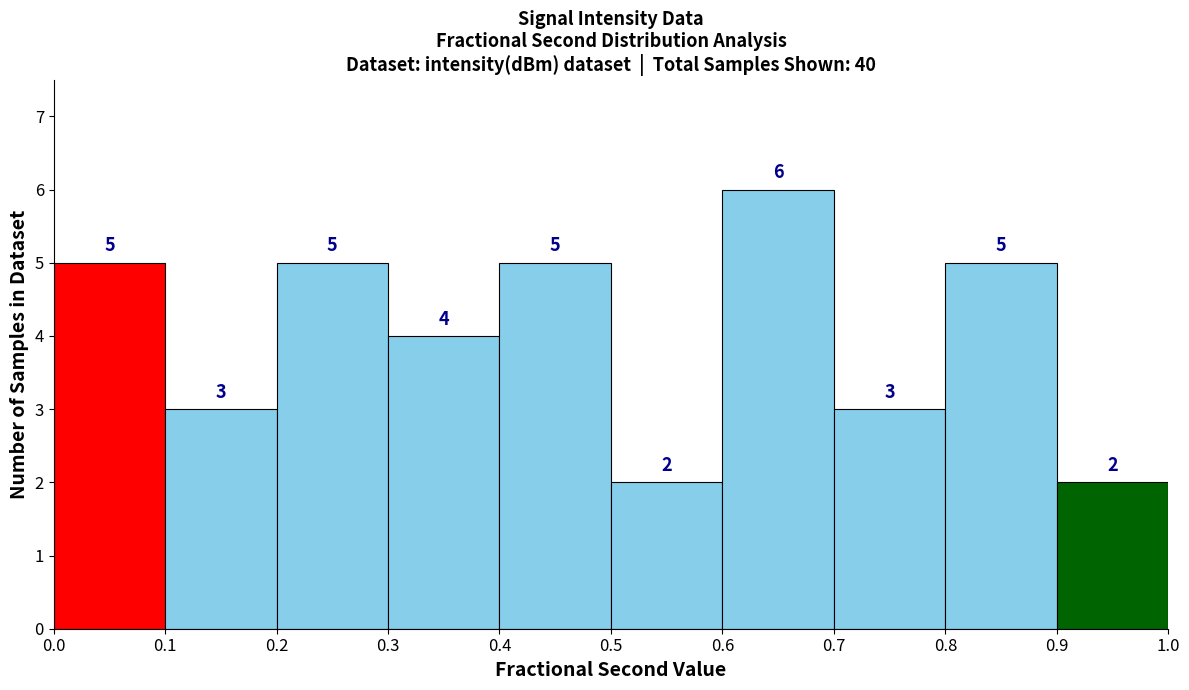

How tall is the bar that spans 0.4 to 0.5 on the x-axis?

5